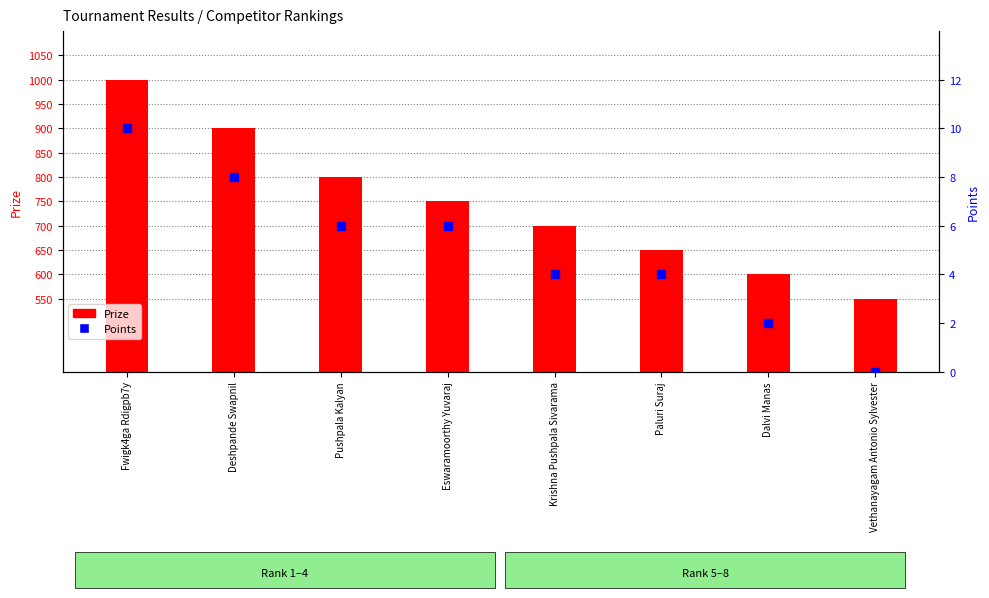

What are all the series names shown in the legend?

Prize, Points